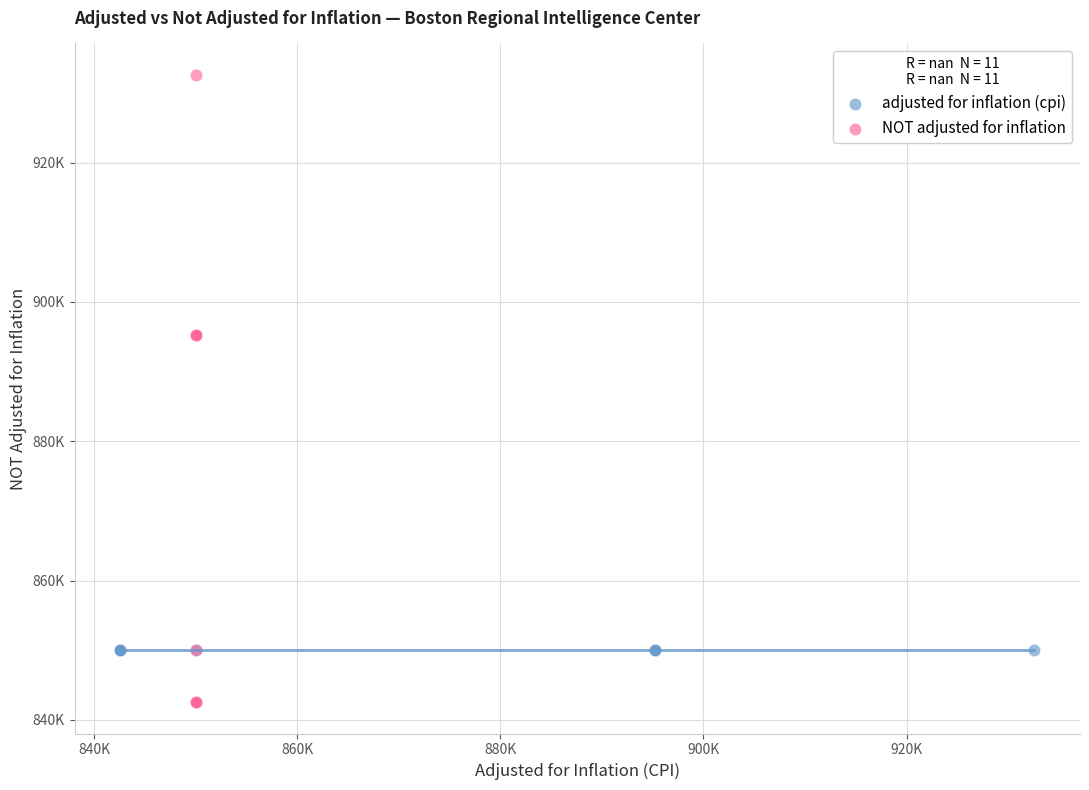

What are all the series names shown in the legend?

adjusted for inflation (cpi), NOT adjusted for inflation